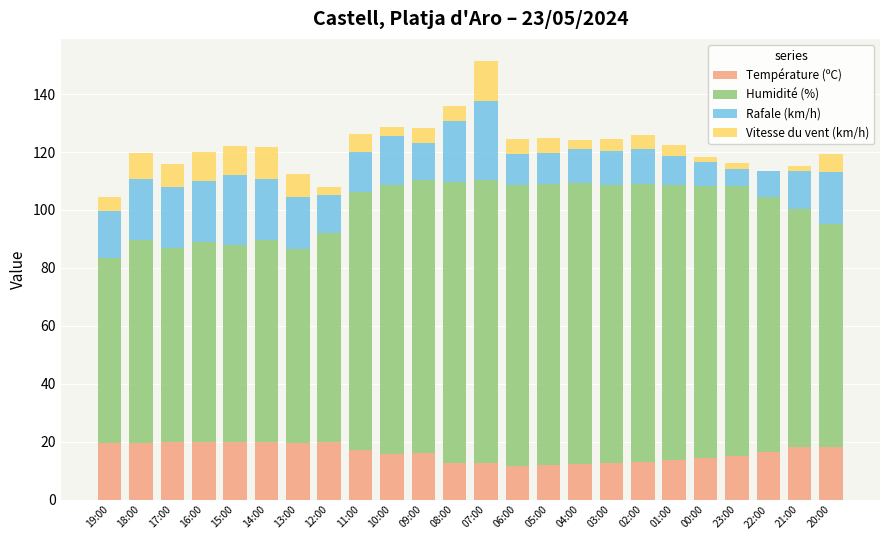

What is the highest value of the Température (ºC) series?

20.0